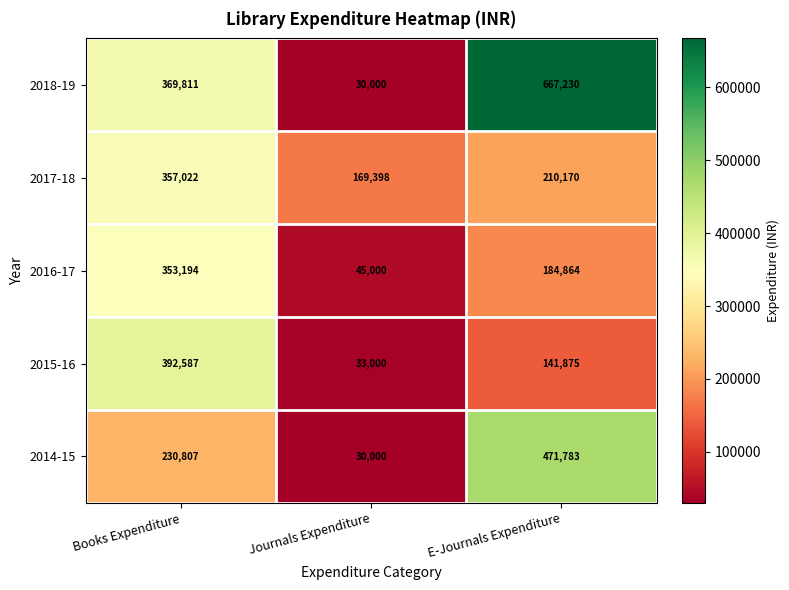

What is the minimum value for 2016-17?

45000